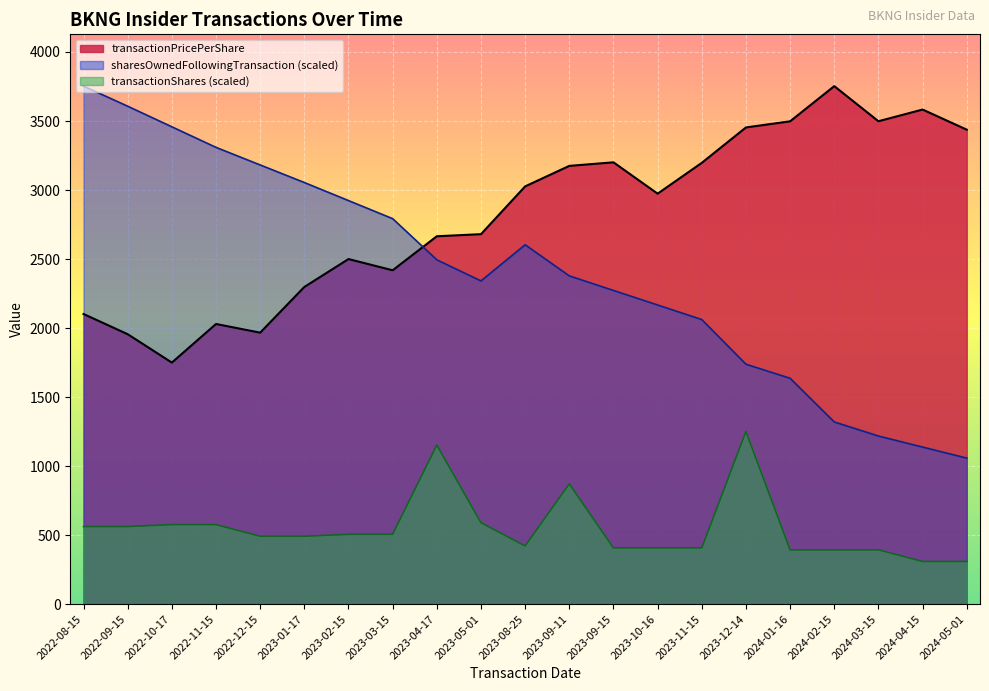

At which category is the sum across all series the highest?

2023-12-14